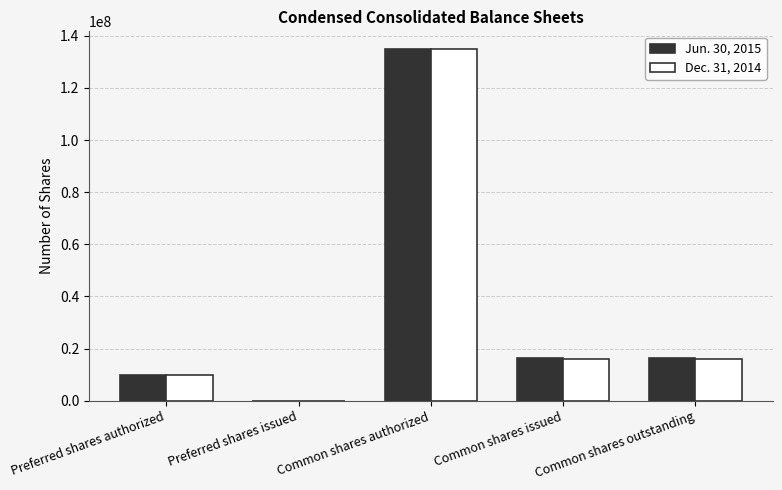

How many categories are shown in the chart?

5